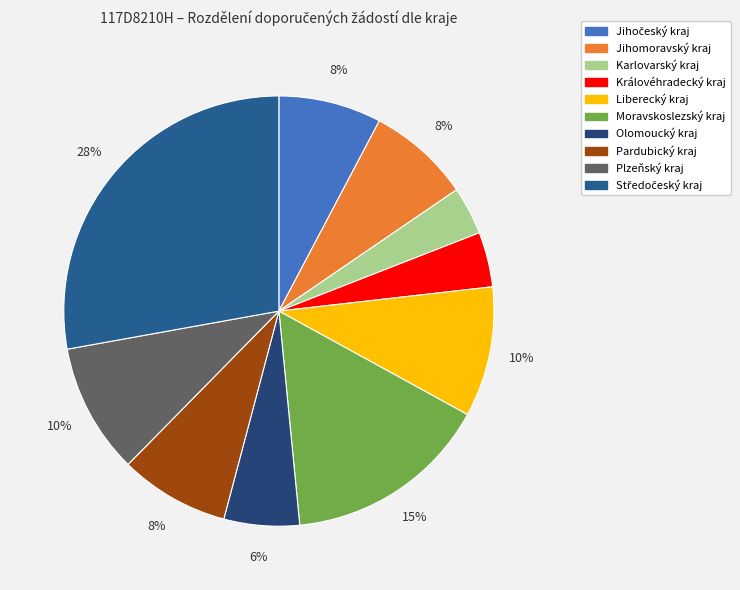

To the nearest percent, what is the difference between the Královéhradecký kraj and Plzeňský kraj slice percentages?

6%